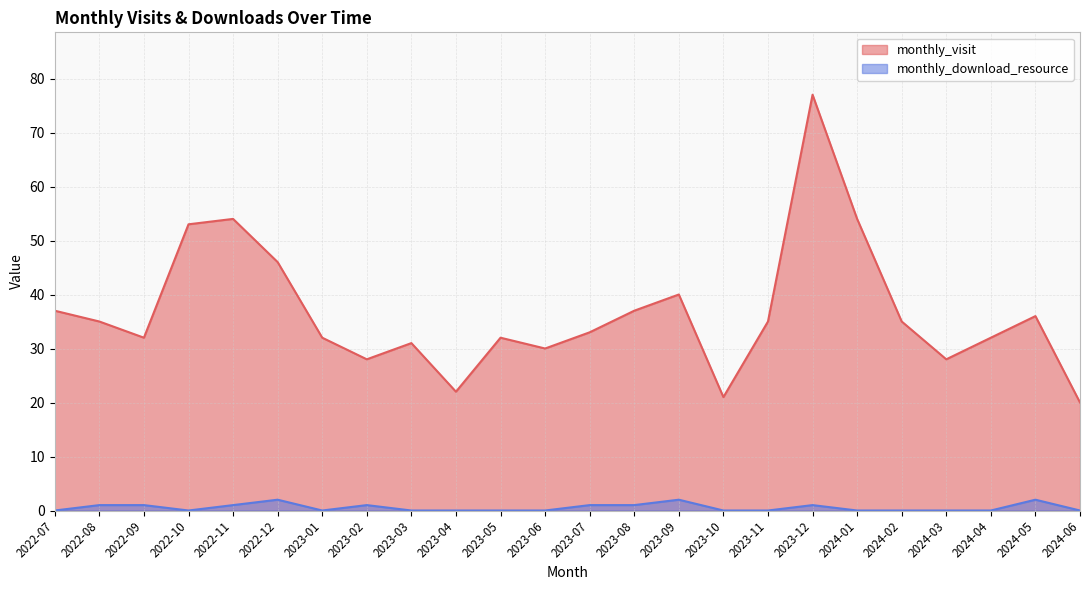

What is the label of the 13th point from the right?

2023-06